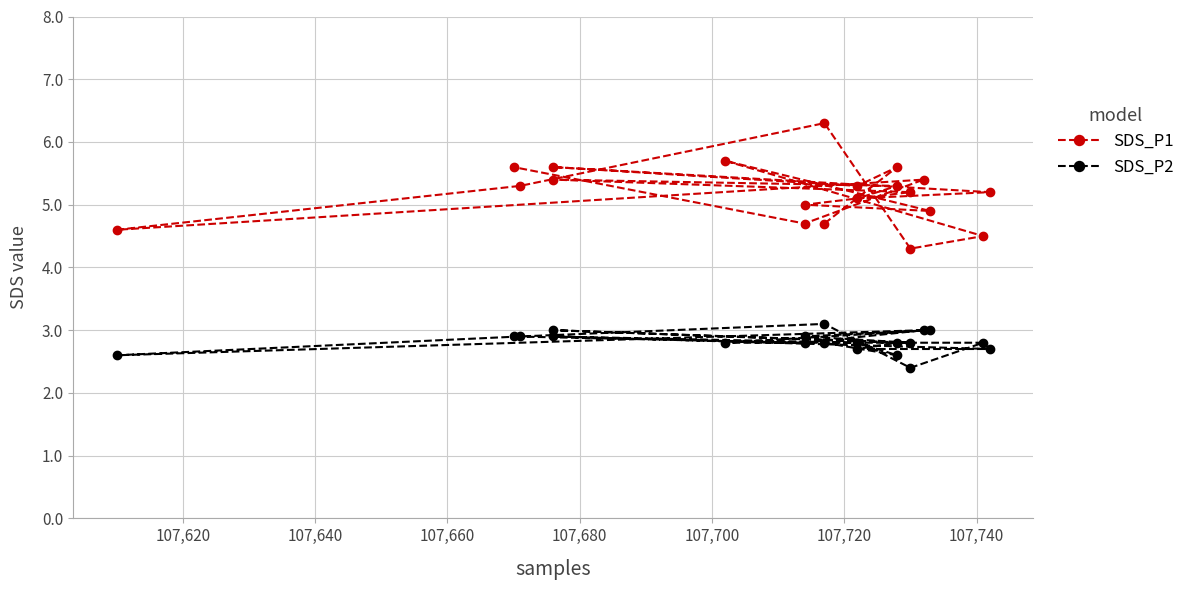

What value does the SDS_P2 series have at 107,640?

2.8